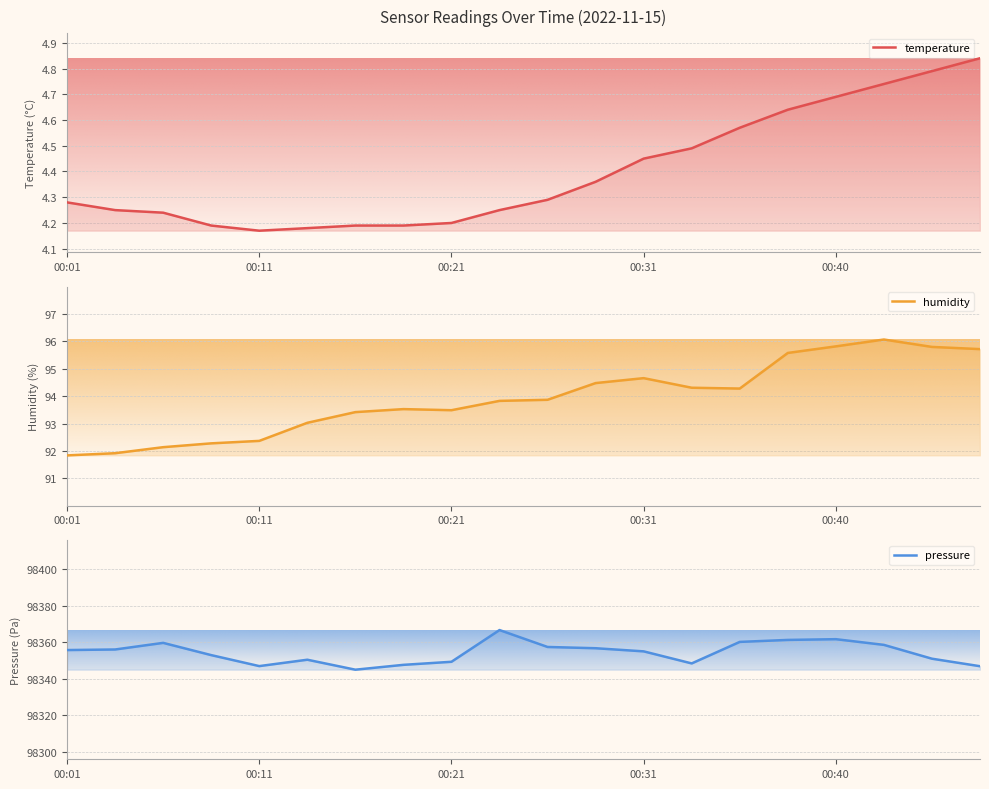

True or false: humidity has more than 1 interior local peaks.

True